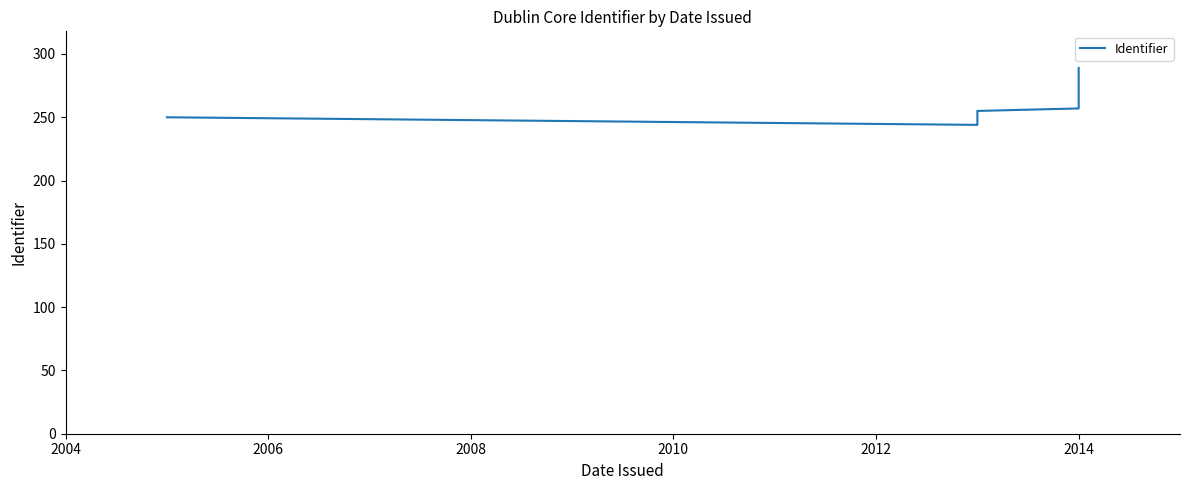

The value at 2014 is 95. True or false?

False